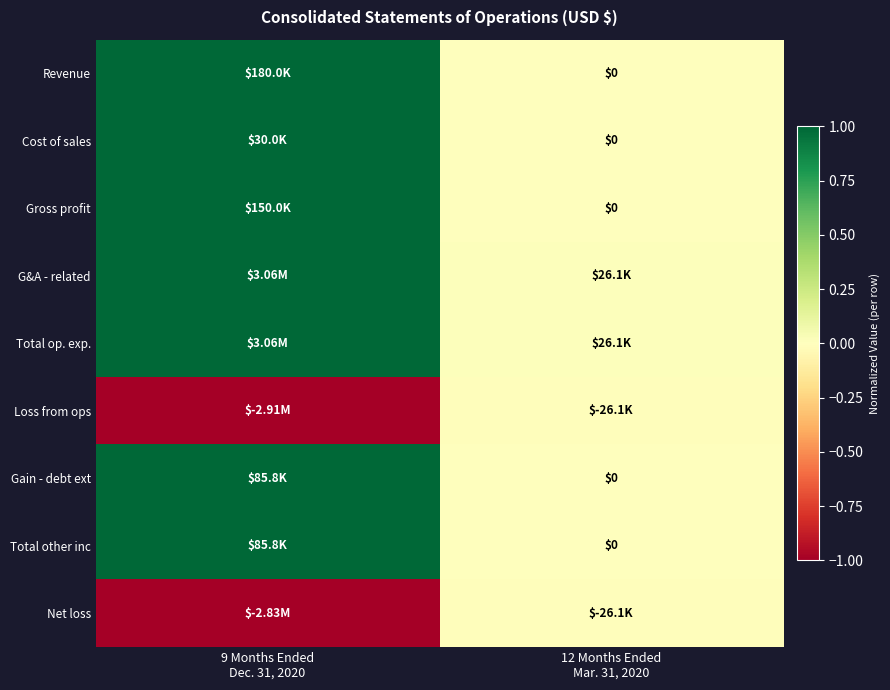

How many series are shown in this chart?

9